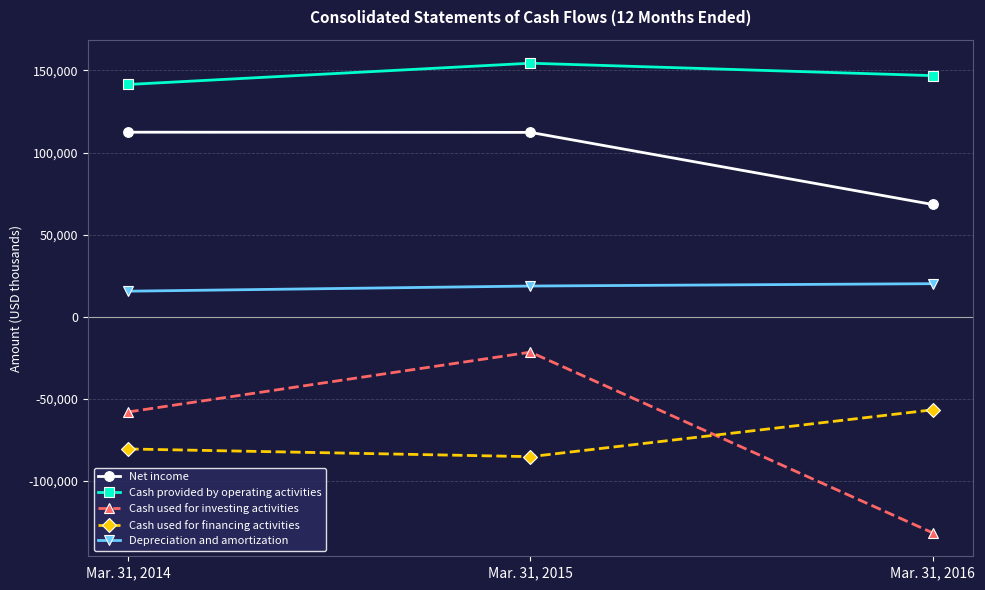

What is the total value across all series at Mar. 31, 2014?

130969